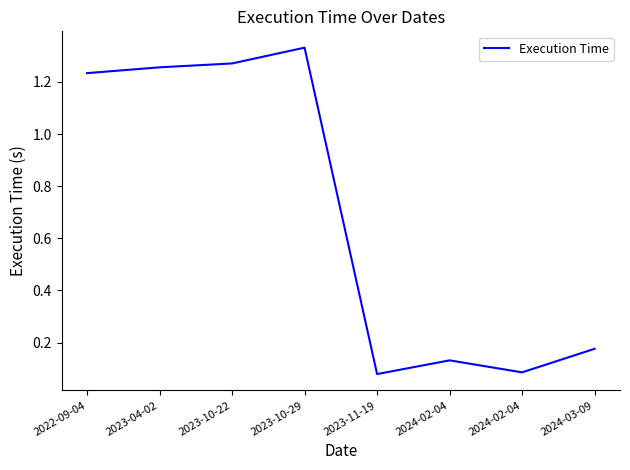

Reading right to left, what are all the values shown in this chart?

2024-03-09=0.2	2024-02-04=0.1	2024-02-04=0.1	2023-11-19=0.1	2023-10-29=1.3	2023-10-22=1.3	2023-04-02=1.3	2022-09-04=1.2